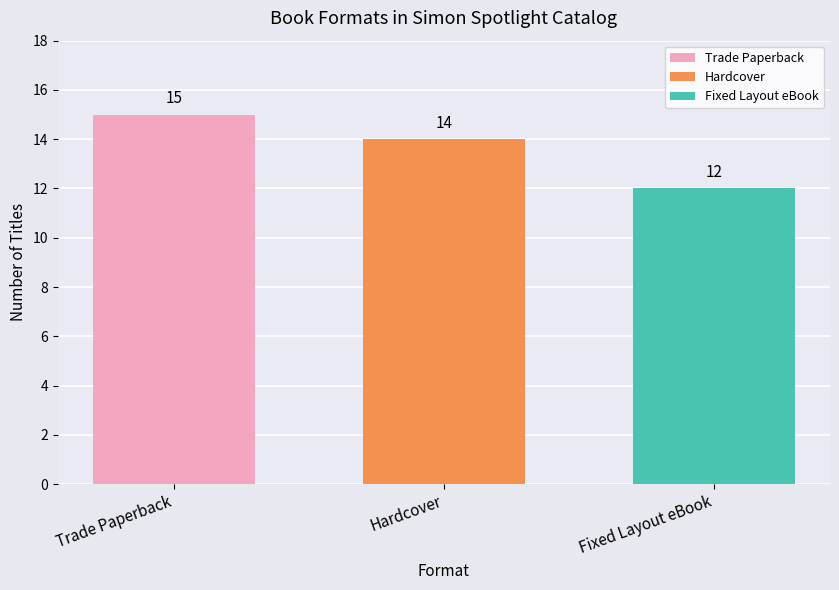

Between Hardcover and Trade Paperback, which is larger?

Trade Paperback